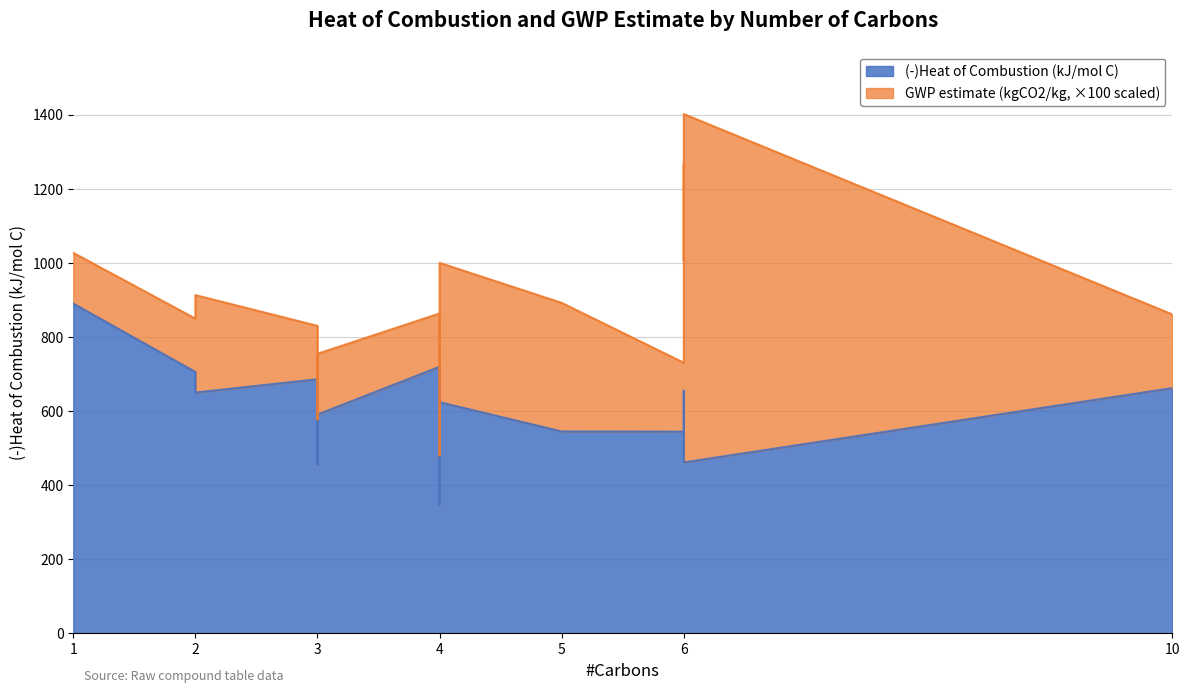

How many values are below 624?

8